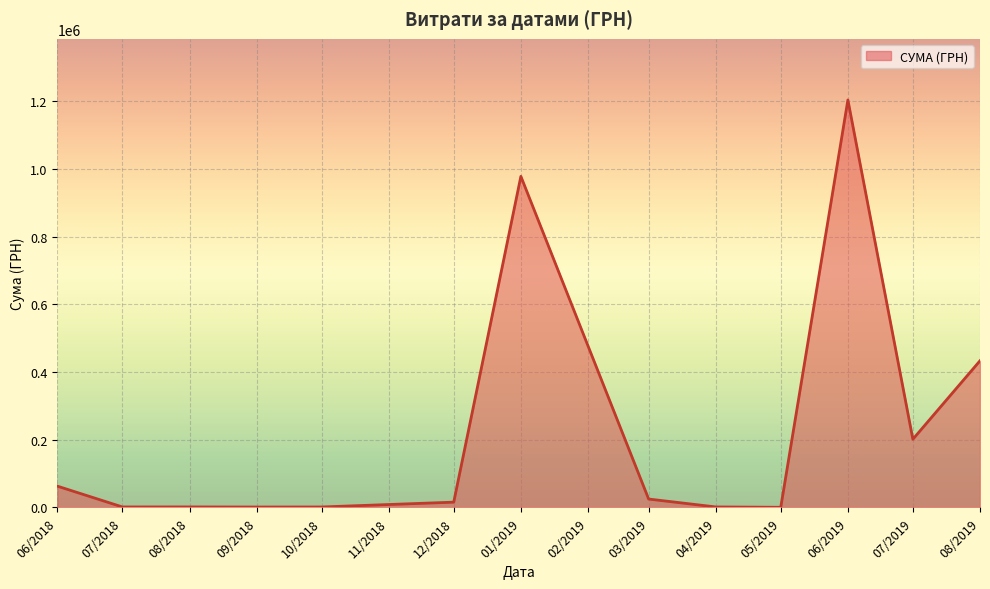

At which label is the value closest to 602244?

08/2019